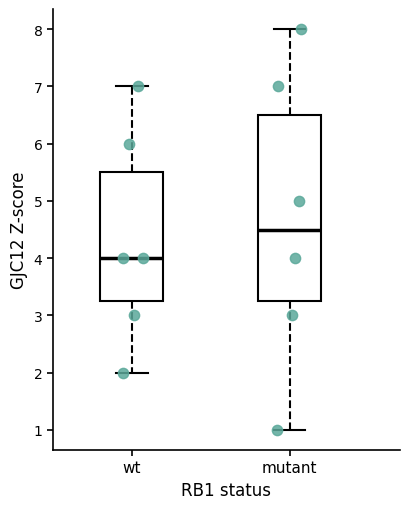

Reading left to right, transcribe this box plot: for each box, give where its median line is, the range the box spans, and where its two whiskers end, as read against the y-axis. The values are not printed on the chart, so give them approximately, as read against the axis.

wt: median 4.0, box 3.3 to 5.5, whiskers 2.0 to 7.0
mutant: median 4.5, box 3.3 to 6.5, whiskers 1.0 to 8.0